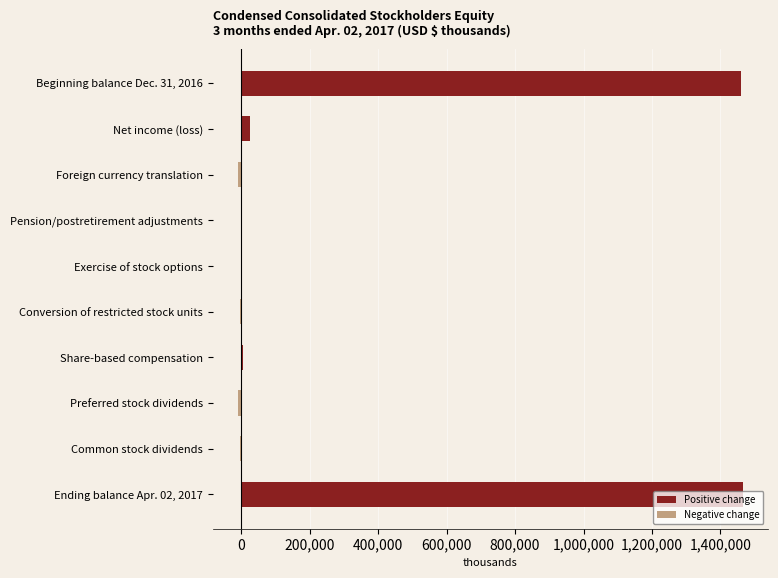

What is the sum of all values?

2931506